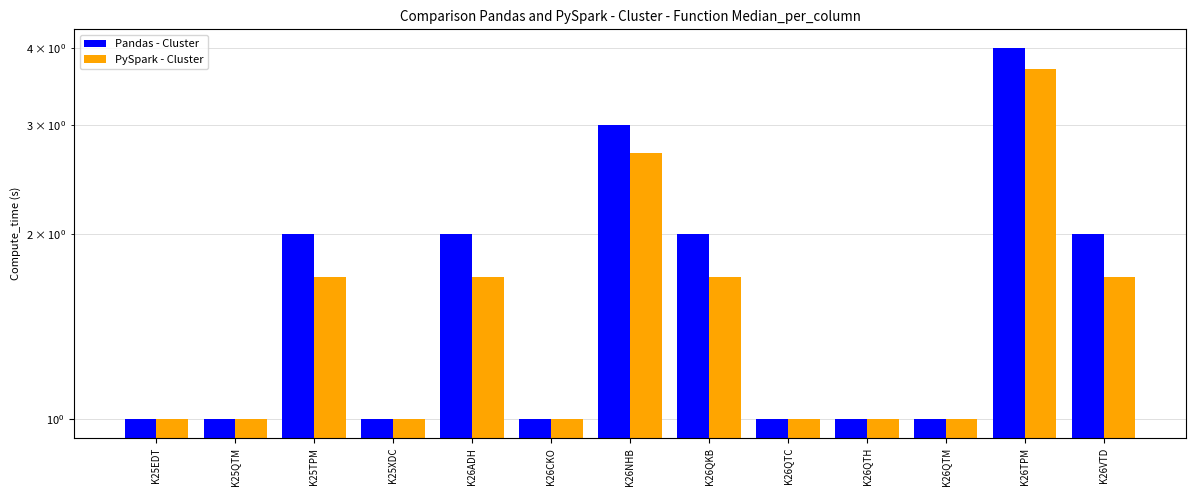

Read the PySpark - Cluster value at K26TPM.

3.7